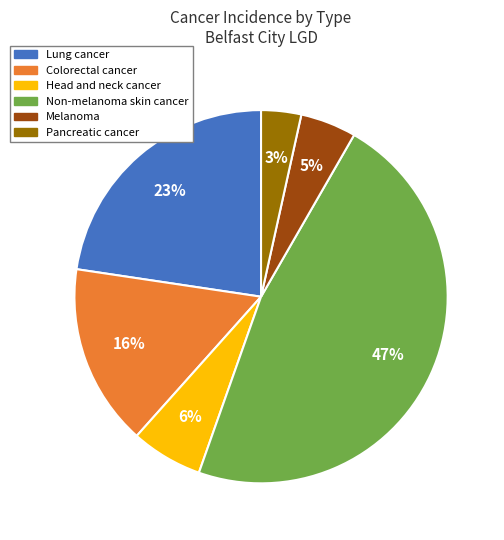

To the nearest percent, what portion does Head and neck cancer represent?

6%